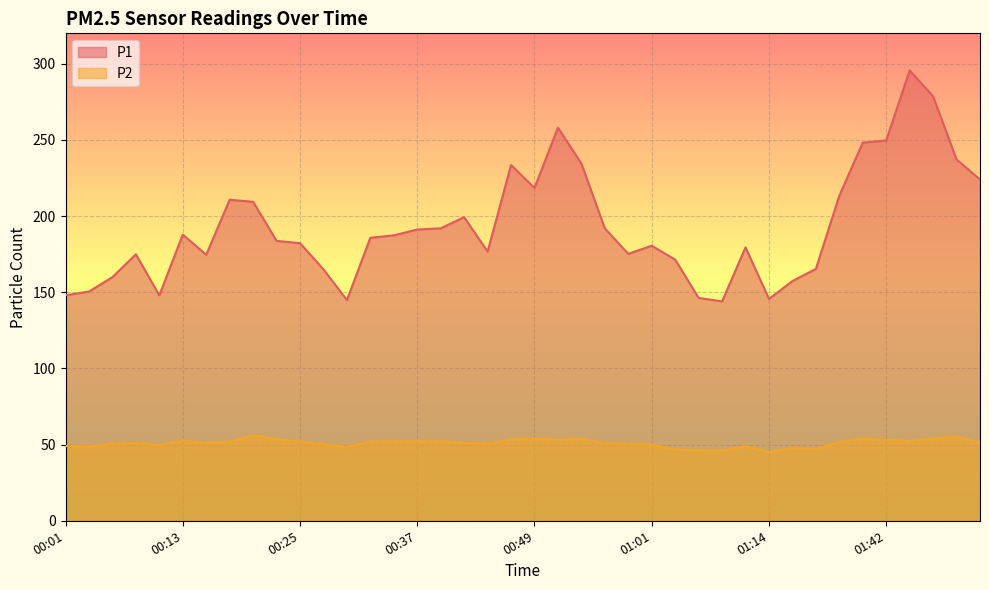

What is the difference between the highest and lowest values at 01:34?

161.7